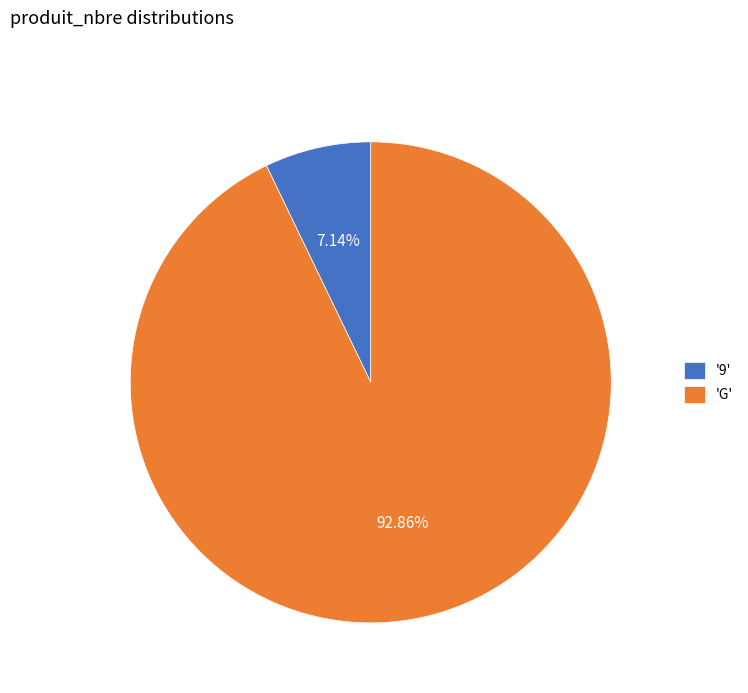

Rank the categories by value from highest to lowest.

'G', '9'